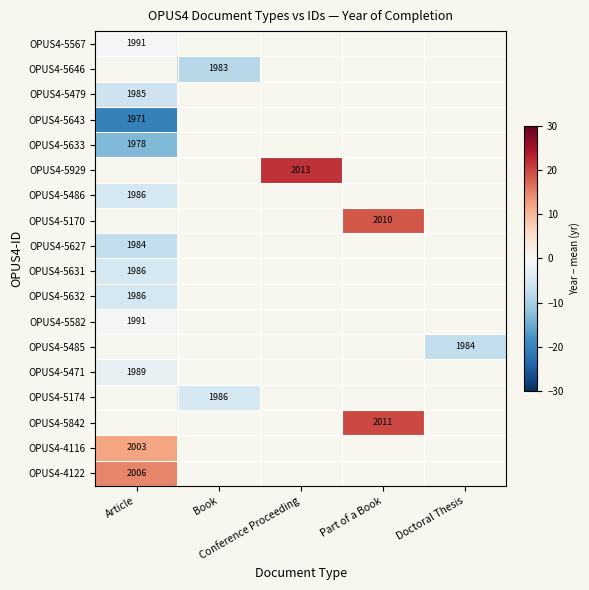

Where is OPUS4-5479 nearest to the value -6?

Article